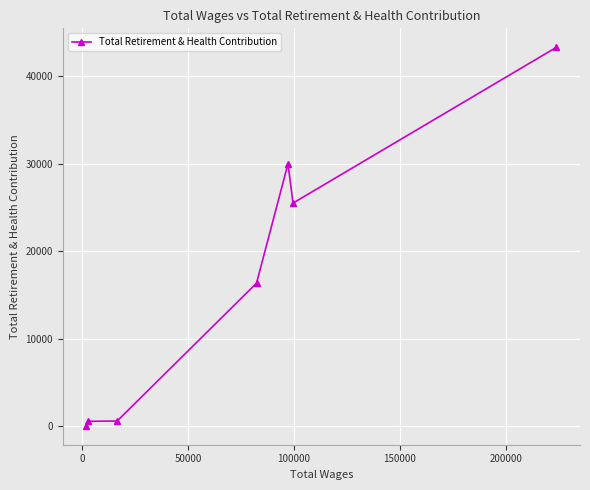

Count the number of categories in the chart.

7